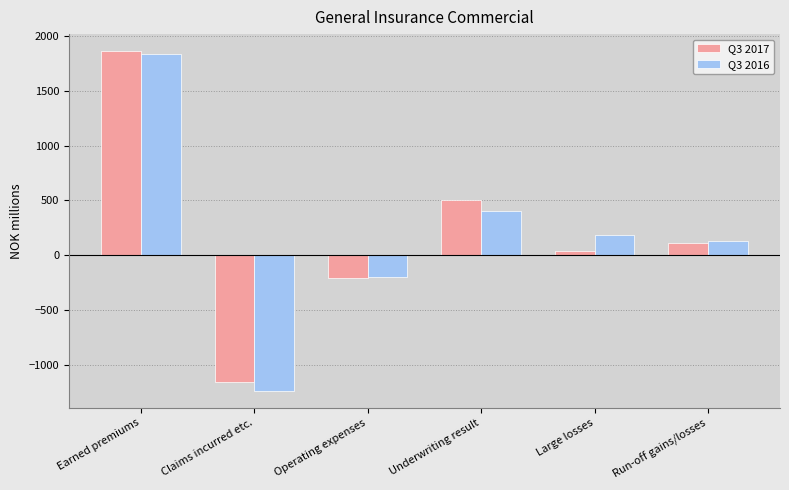

Rank the categories by Q3 2017 value from highest to lowest.

Earned premiums, Underwriting result, Run-off gains/losses, Large losses, Operating expenses, Claims incurred etc.